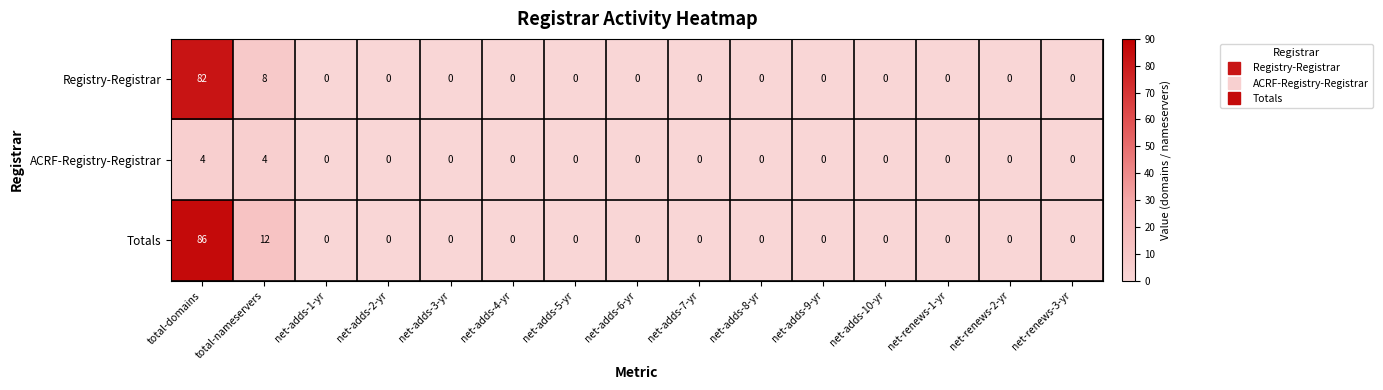

What is the maximum value shown in the chart?

86